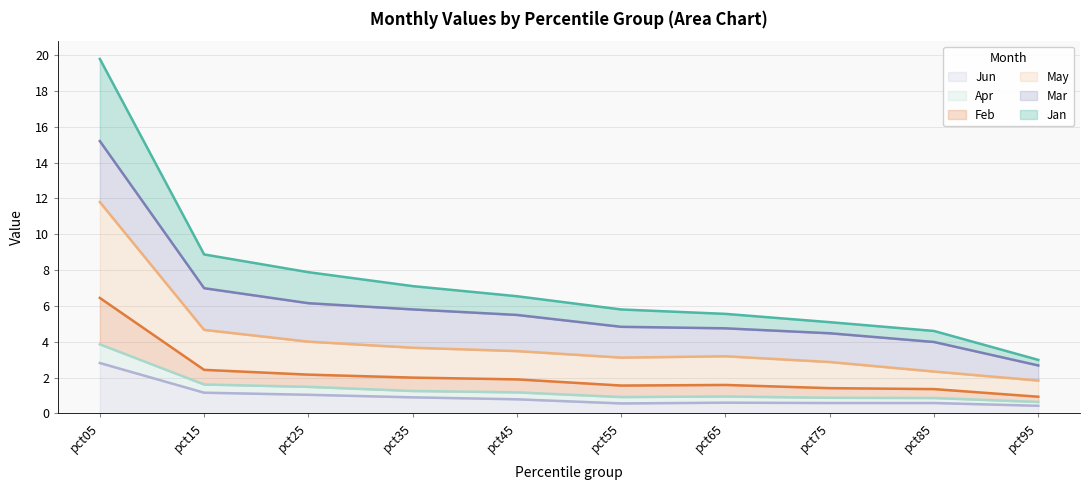

What is the sum of all Jun values?

9.4